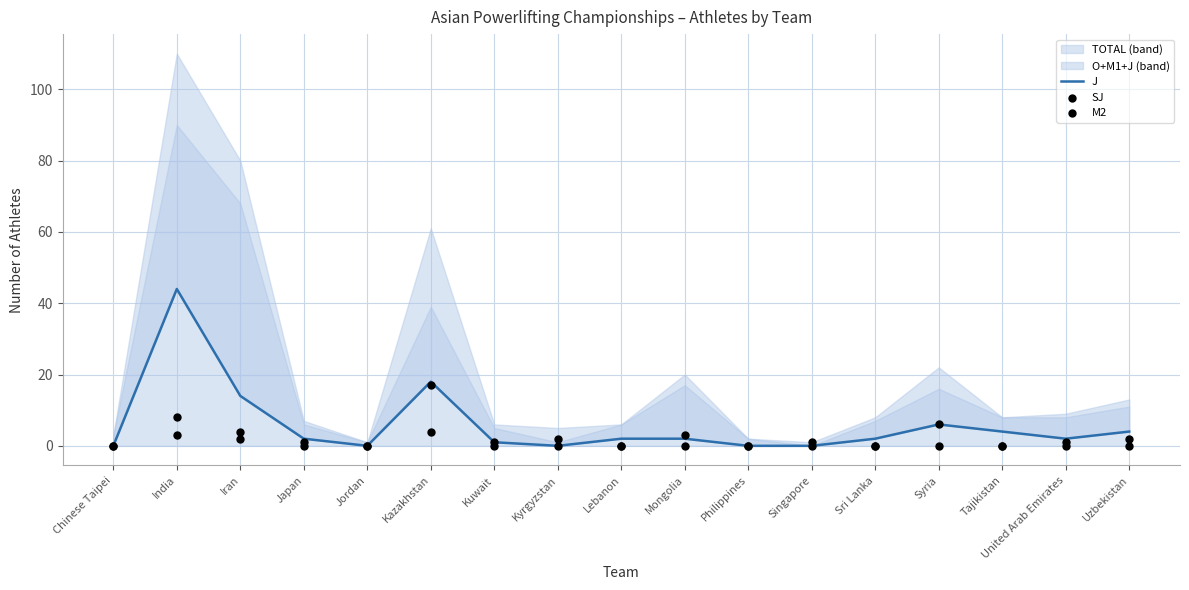

Is the value of J at Philippines greater than the value of SJ at Jordan?

No